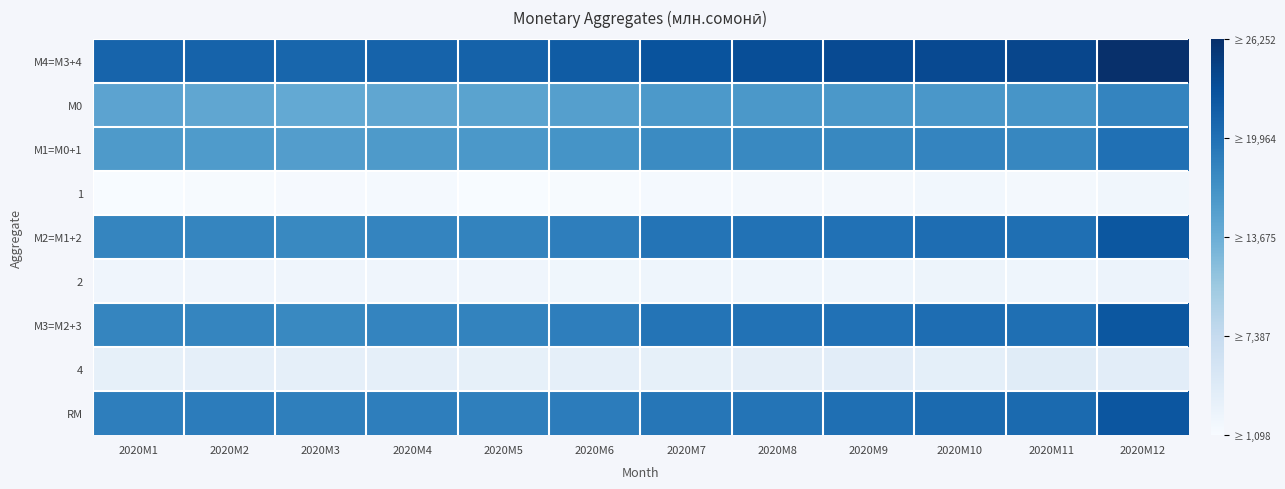

What is the difference between the highest and lowest values at 2020M5?

20202.2